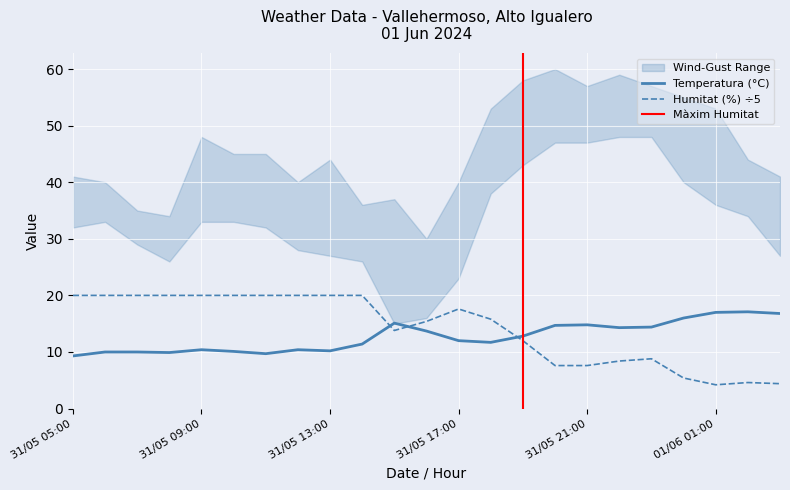

After their last crossing, which series has the higher values: Humitat (%) or Temperatura (°C)?

Temperatura (°C)